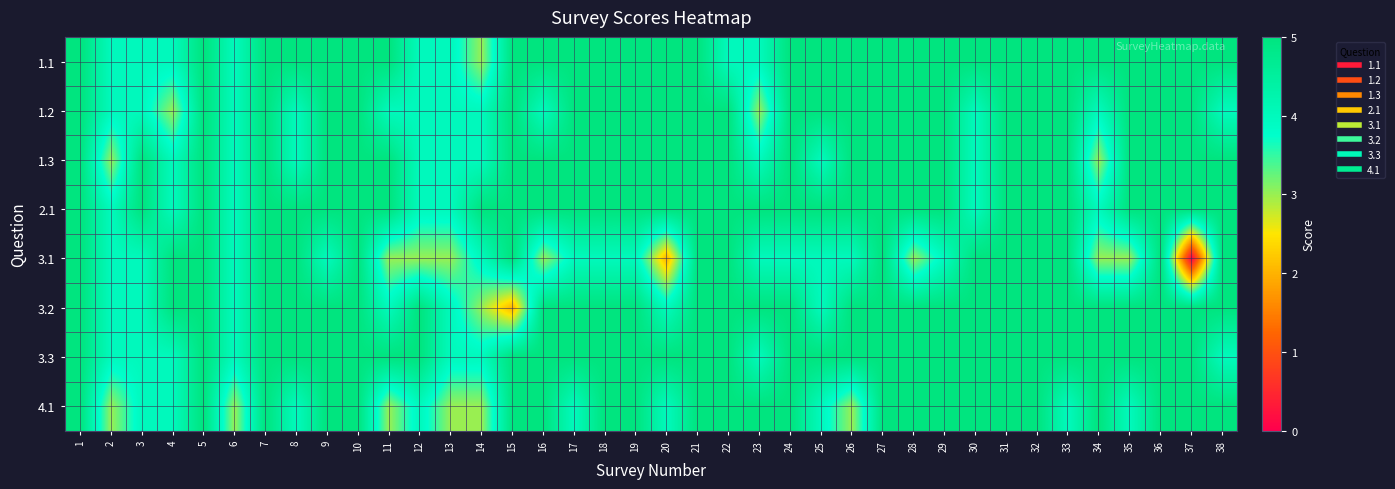

Rank the series at 11 from lowest to highest value.

3.1, 4.1, 1.2, 3.2, 1.1, 1.3, 2.1, 3.3